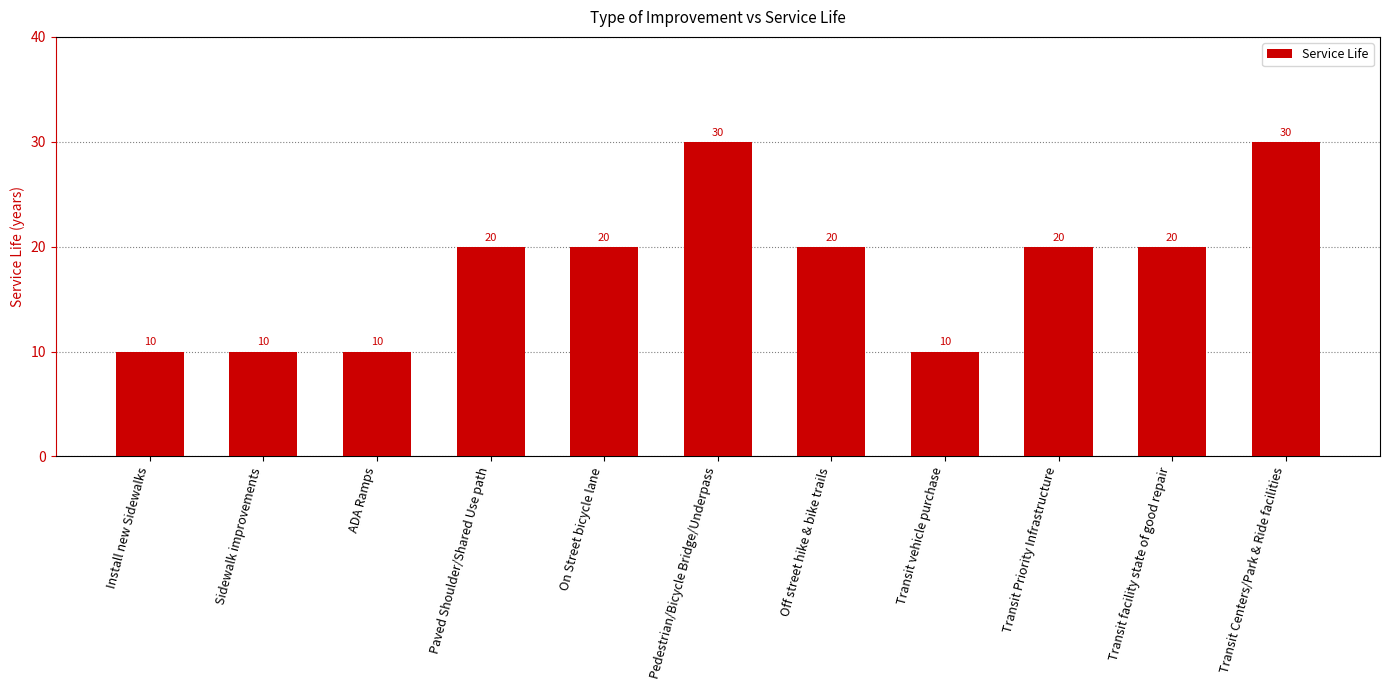

What is the greatest value displayed?

30